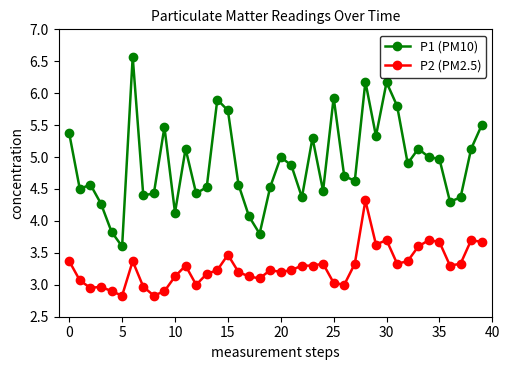

True or false: P1 (PM10) and P2 (PM2.5) intersect in this chart.

False